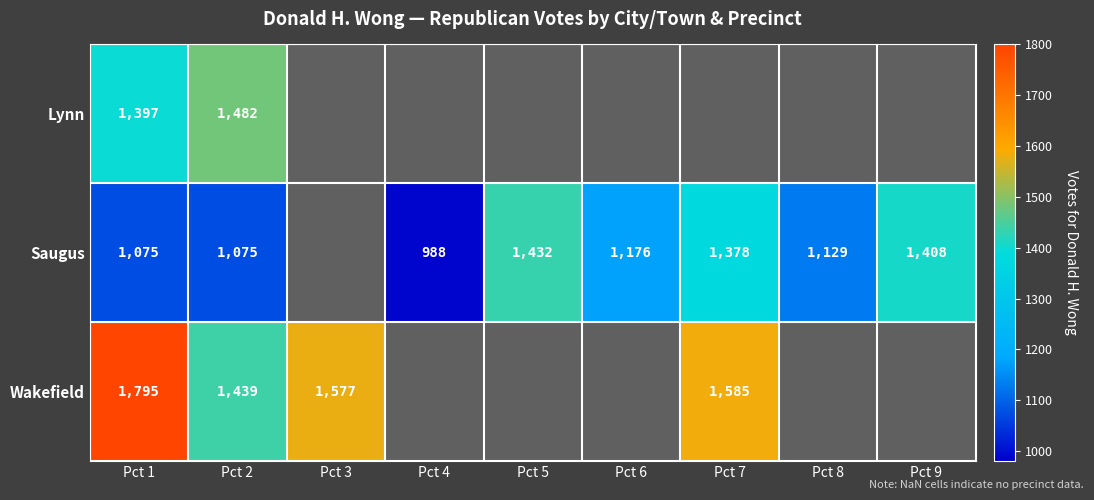

Is it true that Saugus equals 1432 at Pct 5?

True